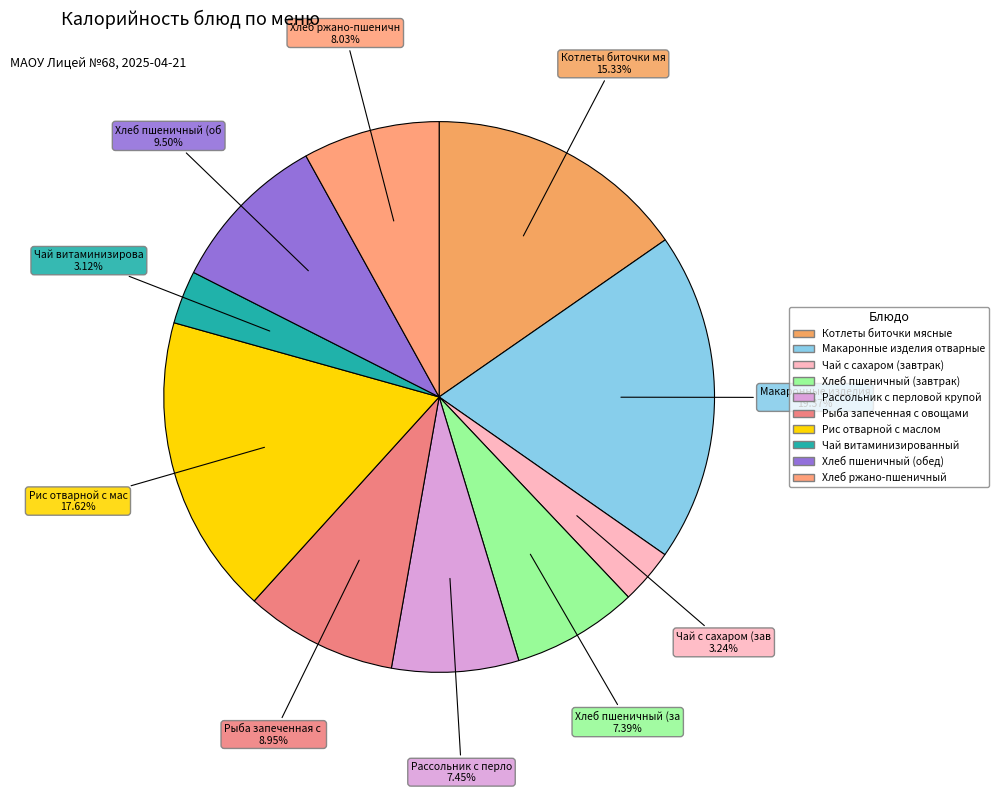

Is it true that Котлеты биточки мясные is 26% of the pie?

False